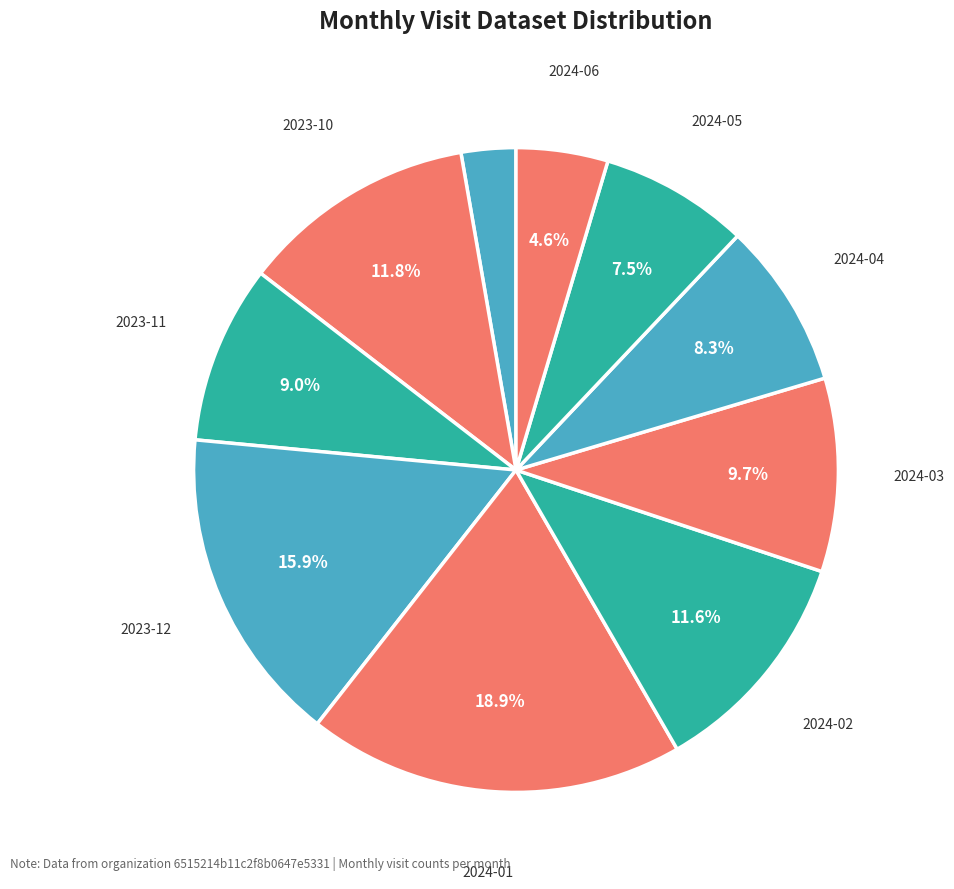

How many segments does this pie chart have?

10